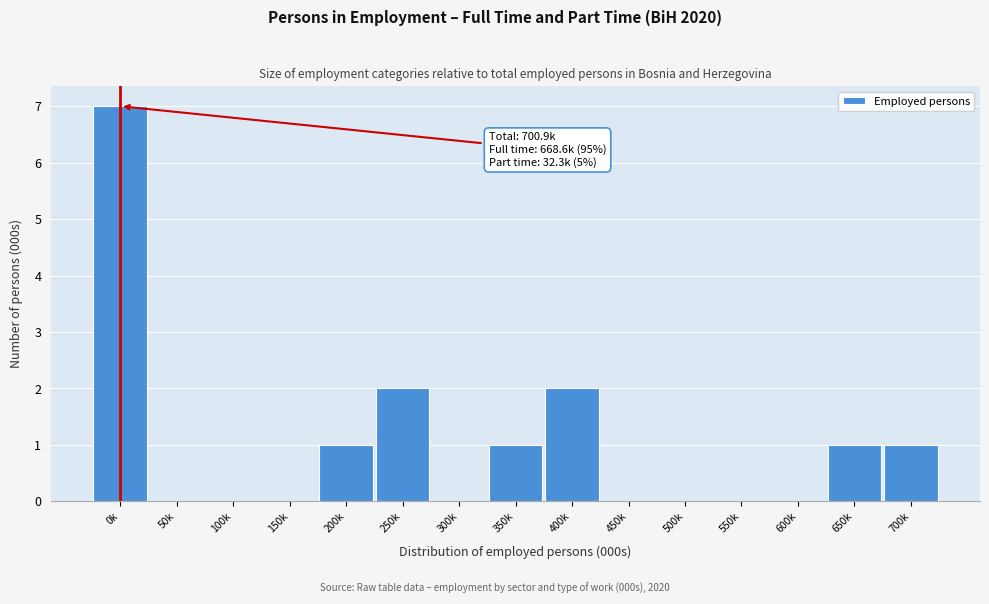

Reading left to right, transcribe all the data shown in this chart.

0k=7	50k=0	100k=0	150k=0	200k=1	250k=2	300k=0	350k=1	400k=2	450k=0	500k=0	550k=0	600k=0	650k=1	700k=1